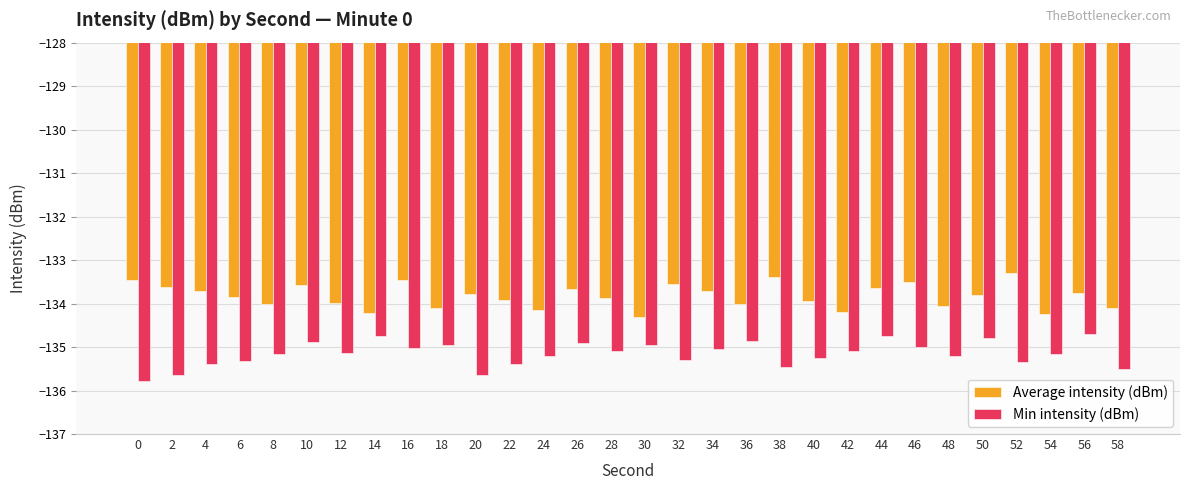

What are all the series names shown in the legend?

Average intensity (dBm), Min intensity (dBm)